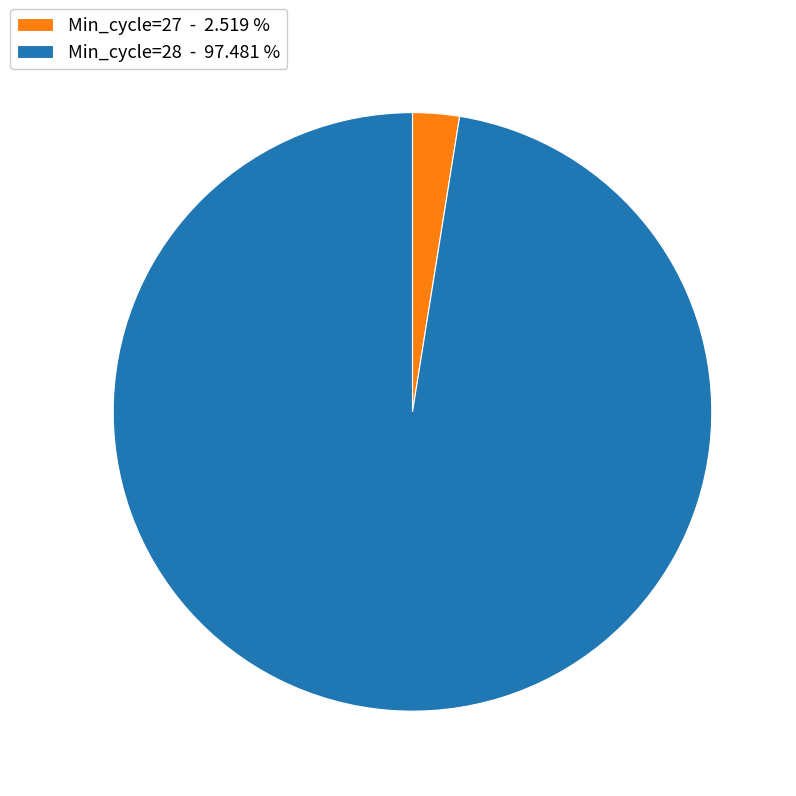

Which slice is the largest?

Min_cycle=28 - 97.481 %